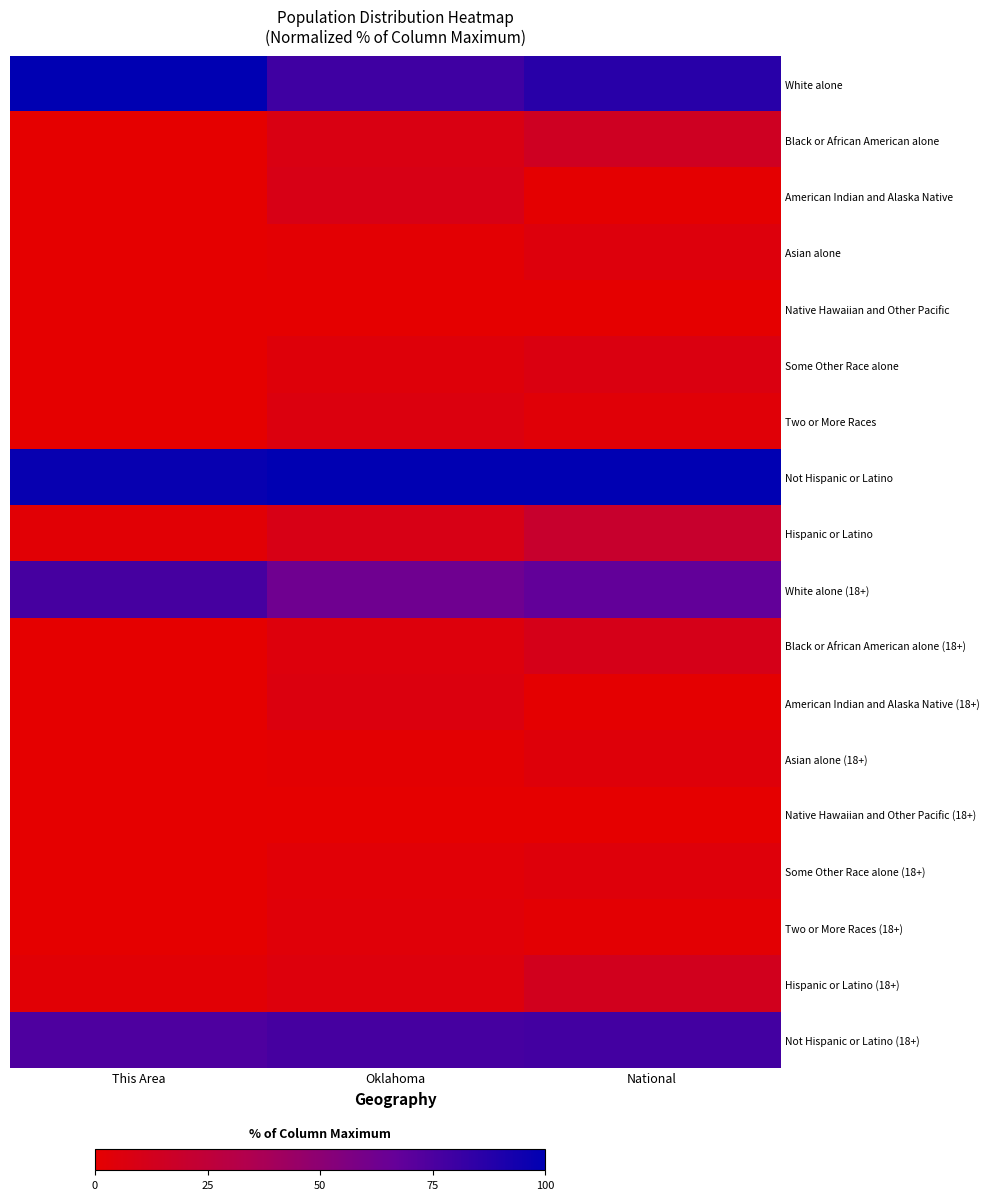

Reading right to left, what are all the values shown in this chart?

White alone: National=86.6	Oklahoma=79.2	This Area=100.0
Black or African American alone: National=15.1	Oklahoma=8.1	This Area=0.0
American Indian and Alaska Native: National=1.1	Oklahoma=9.4	This Area=0.0
Asian alone: National=5.7	Oklahoma=1.9	This Area=0.0
Native Hawaiian and Other Pacific: National=0.2	Oklahoma=0.1	This Area=0.0
Some Other Race alone: National=7.4	Oklahoma=4.5	This Area=0.0
Two or More Races: National=3.5	Oklahoma=6.5	This Area=0.0
Not Hispanic or Latino: National=100.0	Oklahoma=100.0	This Area=97.4
Hispanic or Latino: National=19.5	Oklahoma=9.7	This Area=2.6
White alone (18+): National=67.8	Oklahoma=62.5	This Area=76.9
Black or African American alone (18+): National=10.9	Oklahoma=5.8	This Area=0.0
American Indian and Alaska Native (18+): National=0.8	Oklahoma=6.3	This Area=0.0
Asian alone (18+): National=4.4	Oklahoma=1.4	This Area=0.0
Native Hawaiian and Other Pacific (18+): National=0.1	Oklahoma=0.1	This Area=0.0
Some Other Race alone (18+): National=4.9	Oklahoma=2.8	This Area=0.0
Two or More Races (18+): National=1.9	Oklahoma=3.6	This Area=0.0
Hispanic or Latino (18+): National=12.9	Oklahoma=5.8	This Area=2.6
Not Hispanic or Latino (18+): National=77.9	Oklahoma=76.7	This Area=74.4